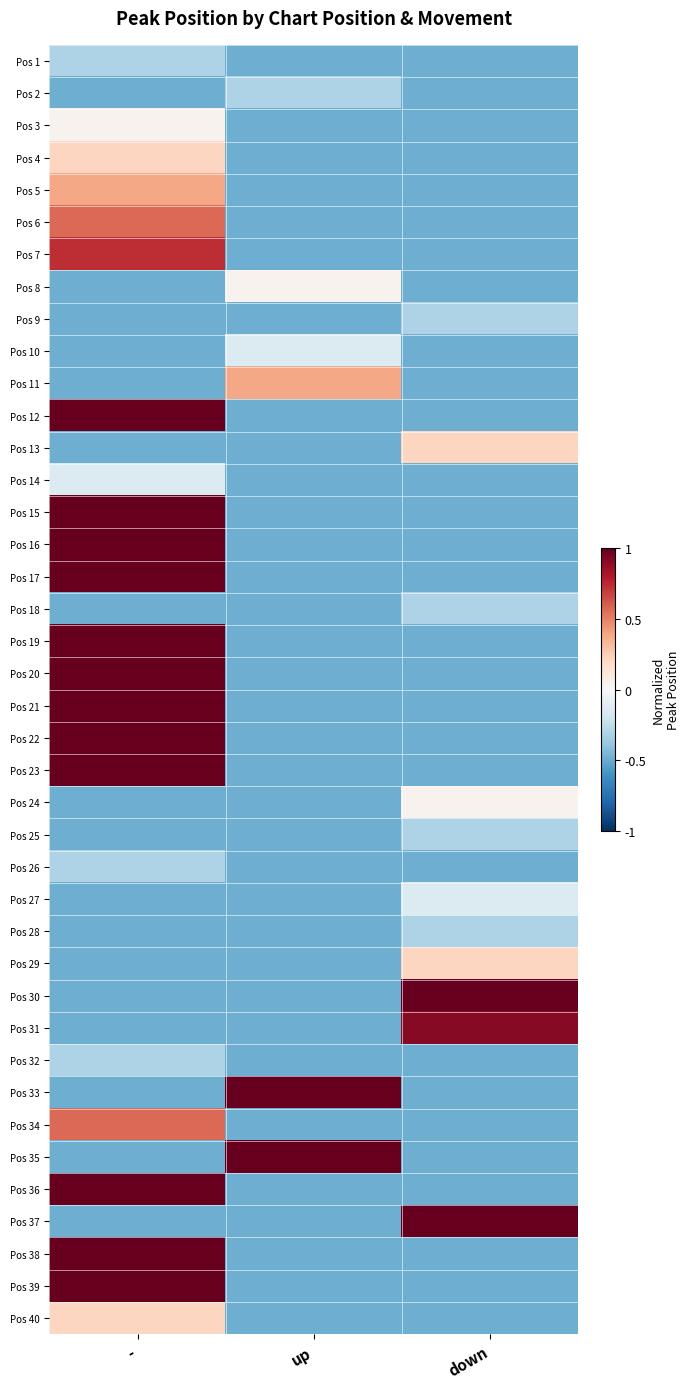

Reading left to right, list all the values displayed in this chart.

Pos 1: -=-0.3	up=-0.5	down=-0.5
Pos 2: -=-0.5	up=-0.3	down=-0.5
Pos 3: -=0.0	up=-0.5	down=-0.5
Pos 4: -=0.2	up=-0.5	down=-0.5
Pos 5: -=0.4	up=-0.5	down=-0.5
Pos 6: -=0.6	up=-0.5	down=-0.5
Pos 7: -=0.7	up=-0.5	down=-0.5
Pos 8: -=-0.5	up=0.0	down=-0.5
Pos 9: -=-0.5	up=-0.5	down=-0.3
Pos 10: -=-0.5	up=-0.1	down=-0.5
Pos 11: -=-0.5	up=0.4	down=-0.5
Pos 12: -=1.0	up=-0.5	down=-0.5
Pos 13: -=-0.5	up=-0.5	down=0.2
Pos 14: -=-0.1	up=-0.5	down=-0.5
Pos 15: -=1.0	up=-0.5	down=-0.5
Pos 16: -=1.0	up=-0.5	down=-0.5
Pos 17: -=1.0	up=-0.5	down=-0.5
Pos 18: -=-0.5	up=-0.5	down=-0.3
Pos 19: -=1.0	up=-0.5	down=-0.5
Pos 20: -=1.0	up=-0.5	down=-0.5
Pos 21: -=1.0	up=-0.5	down=-0.5
Pos 22: -=1.0	up=-0.5	down=-0.5
Pos 23: -=1.0	up=-0.5	down=-0.5
Pos 24: -=-0.5	up=-0.5	down=0.0
Pos 25: -=-0.5	up=-0.5	down=-0.3
Pos 26: -=-0.3	up=-0.5	down=-0.5
Pos 27: -=-0.5	up=-0.5	down=-0.1
Pos 28: -=-0.5	up=-0.5	down=-0.3
Pos 29: -=-0.5	up=-0.5	down=0.2
Pos 30: -=-0.5	up=-0.5	down=1.0
Pos 31: -=-0.5	up=-0.5	down=0.9
Pos 32: -=-0.3	up=-0.5	down=-0.5
Pos 33: -=-0.5	up=1.0	down=-0.5
Pos 34: -=0.6	up=-0.5	down=-0.5
Pos 35: -=-0.5	up=1.0	down=-0.5
Pos 36: -=1.0	up=-0.5	down=-0.5
Pos 37: -=-0.5	up=-0.5	down=1.0
Pos 38: -=1.0	up=-0.5	down=-0.5
Pos 39: -=1.0	up=-0.5	down=-0.5
Pos 40: -=0.2	up=-0.5	down=-0.5